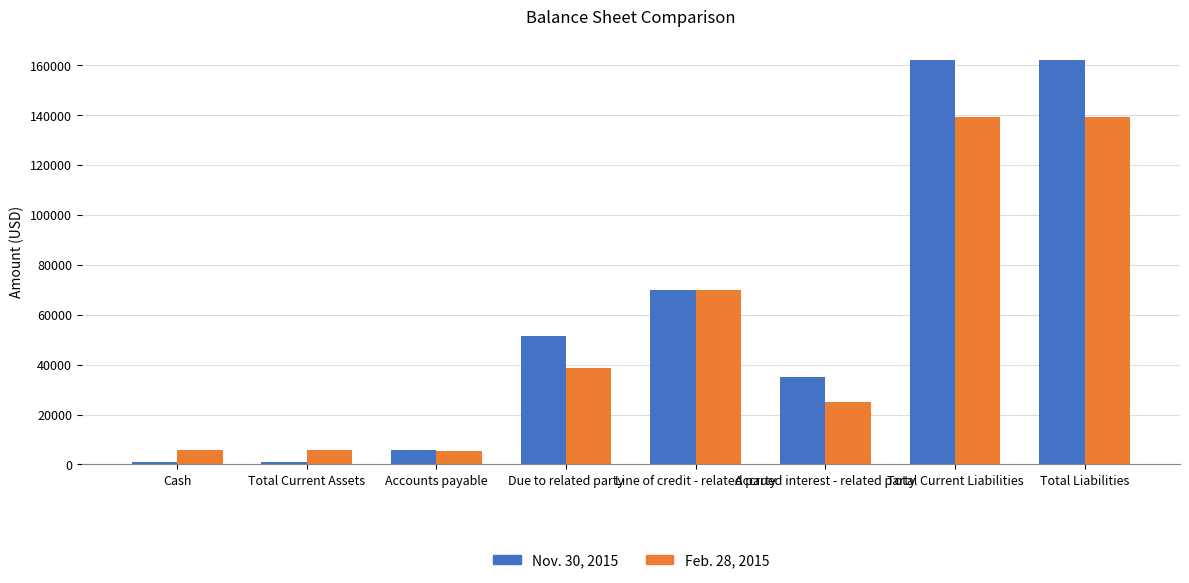

At which label is Nov. 30, 2015 closest to 81698?

Line of credit - related party